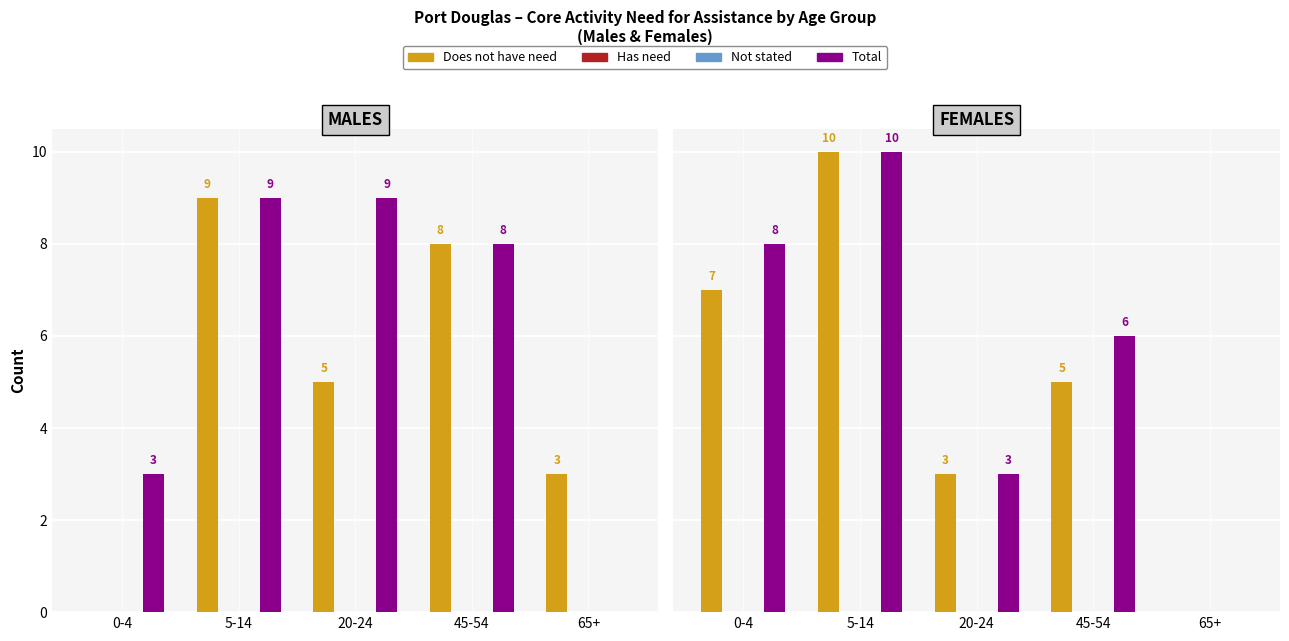

Count the number of categories in the chart.

5